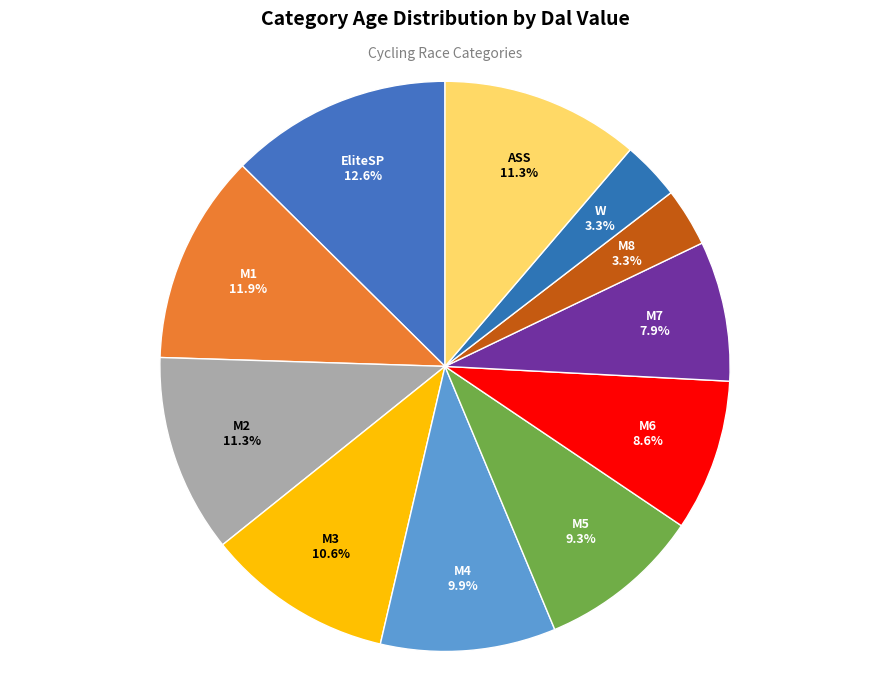

What percentage is NOT represented by M2?

88.7%